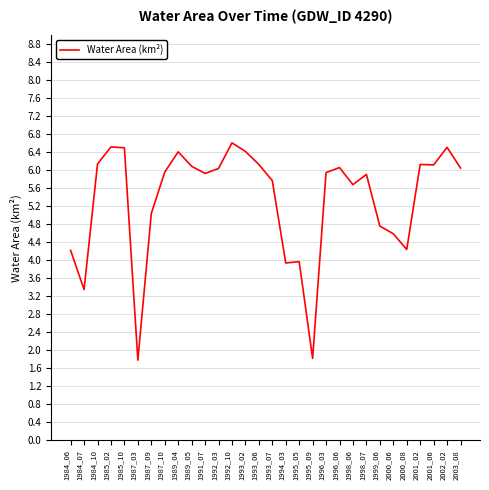

True or false: the data shows 1.4 at 1992_03.

False